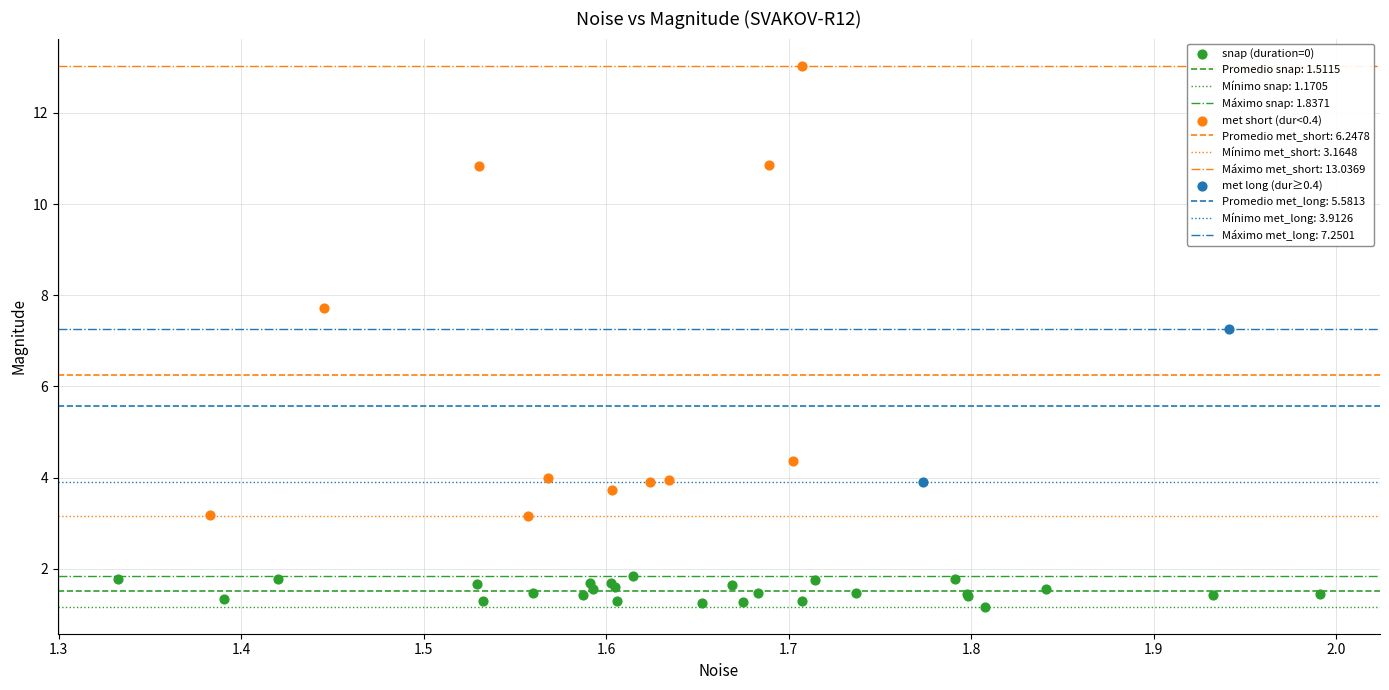

Which series has the largest Y range (max minus min)?

met short (dur<0.4)